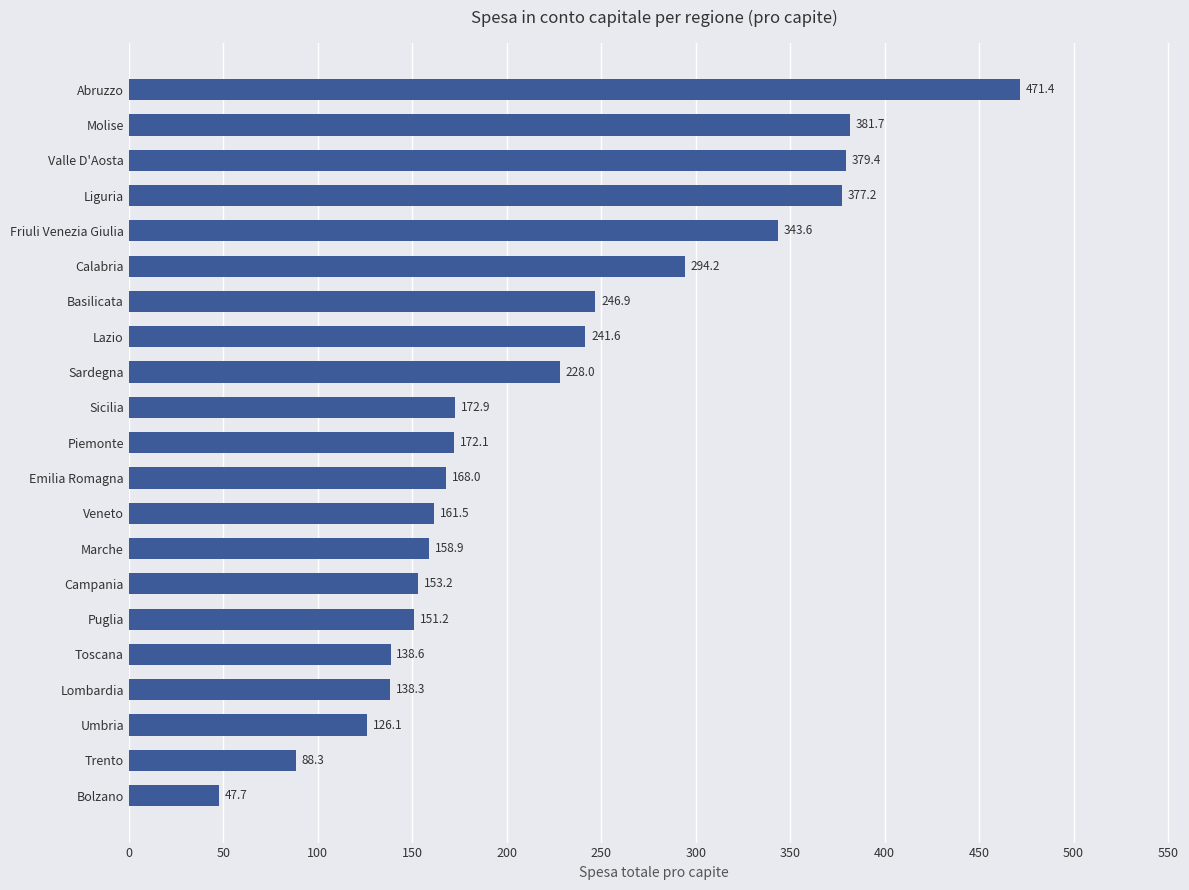

Which has a higher value, Abruzzo or Valle D'Aosta?

Abruzzo